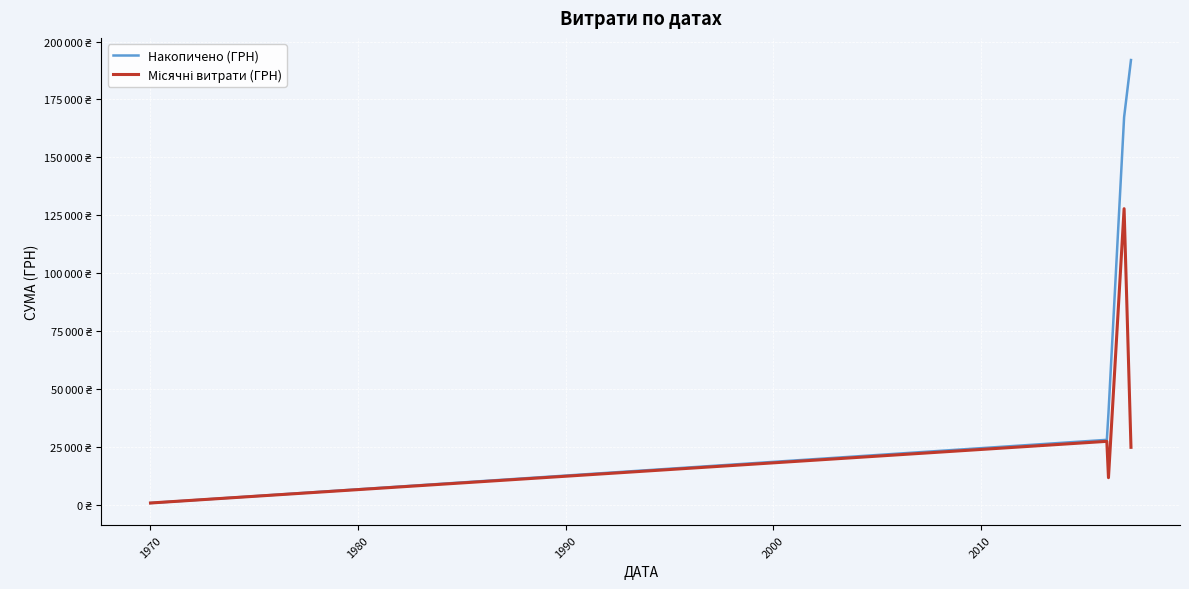

Which series has the widest spread of values?

Накопичено (ГРН)